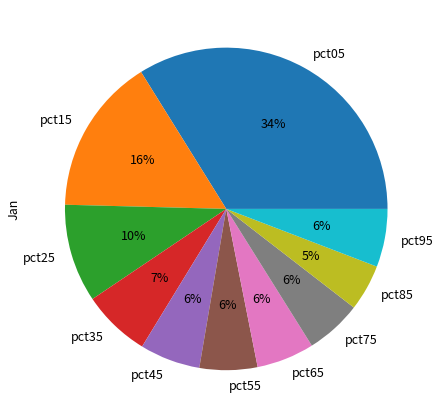

How many slices are in this pie chart?

10